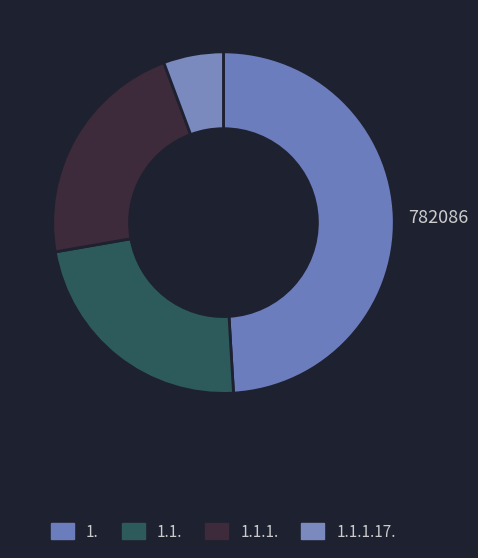

Does 1.1. account for over 50% of the chart?

No